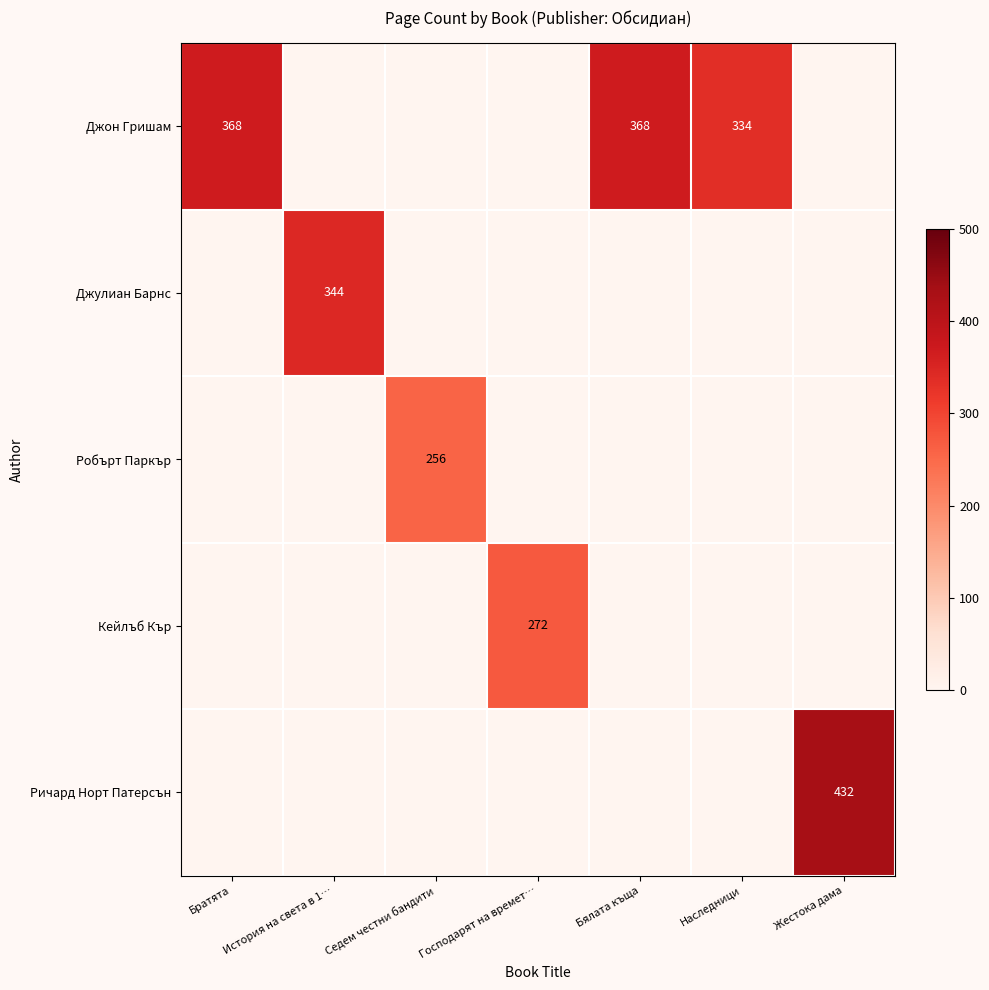

What is the sum of all Джулиан Барнс values?

344